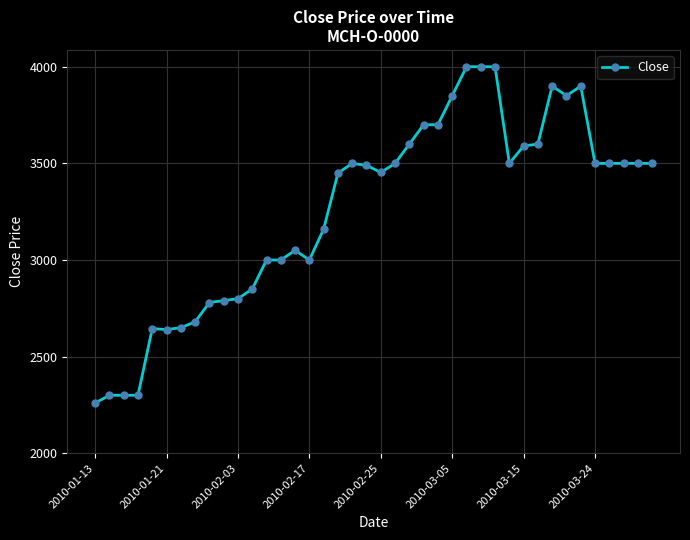

Does the chart display data point markers on the line(s)?

Yes